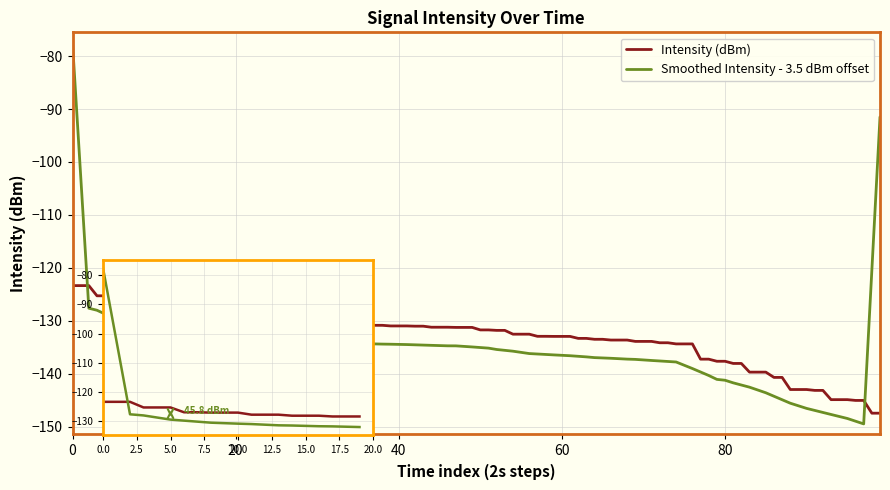

What are all the series names shown in the legend?

Intensity (dBm), Smoothed Intensity - 3.5 dBm offset